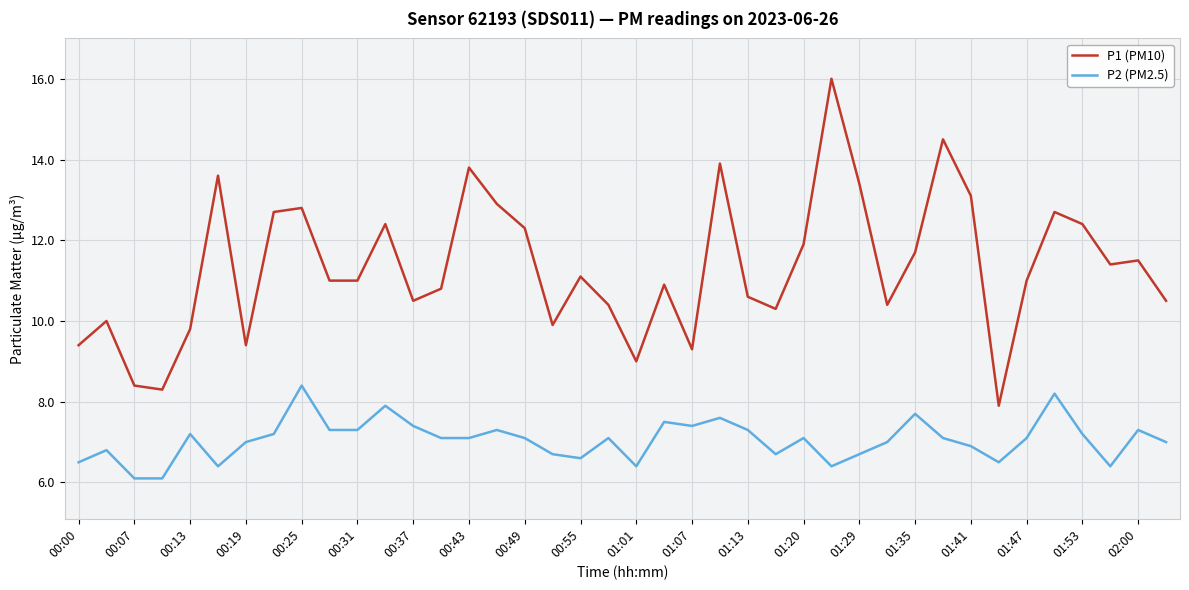

What is the average value of the P1 (PM10) series?

11.3